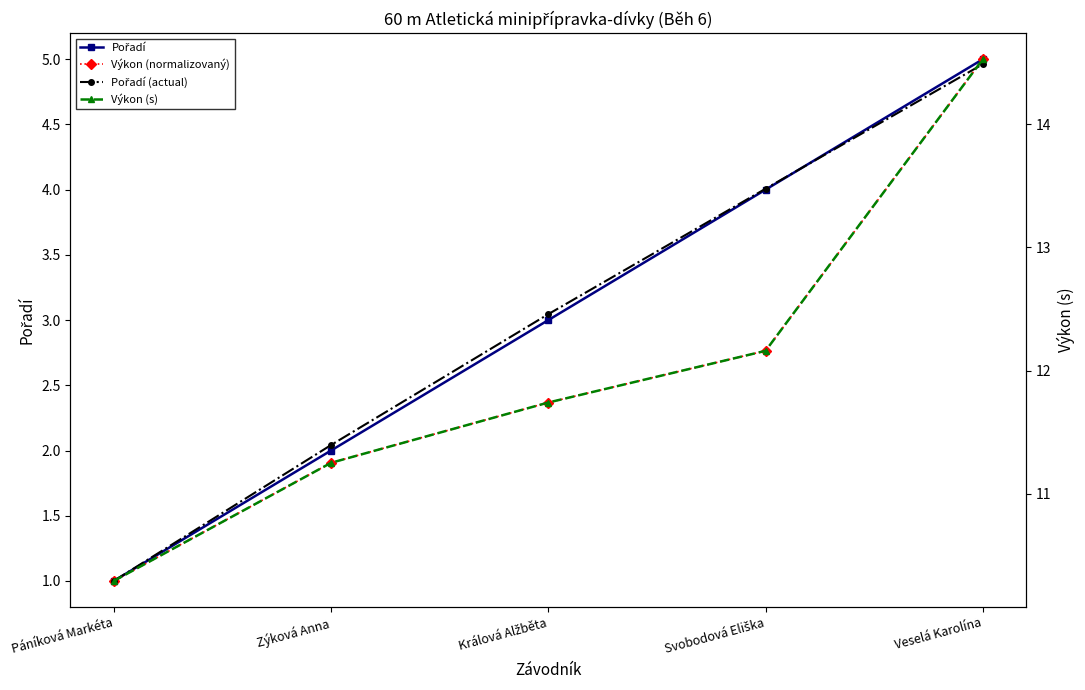

At Veselá Karolína, list the series in order from smallest to largest.

Pořadí (actual), Pořadí, Výkon (normalizovaný), Výkon (s)